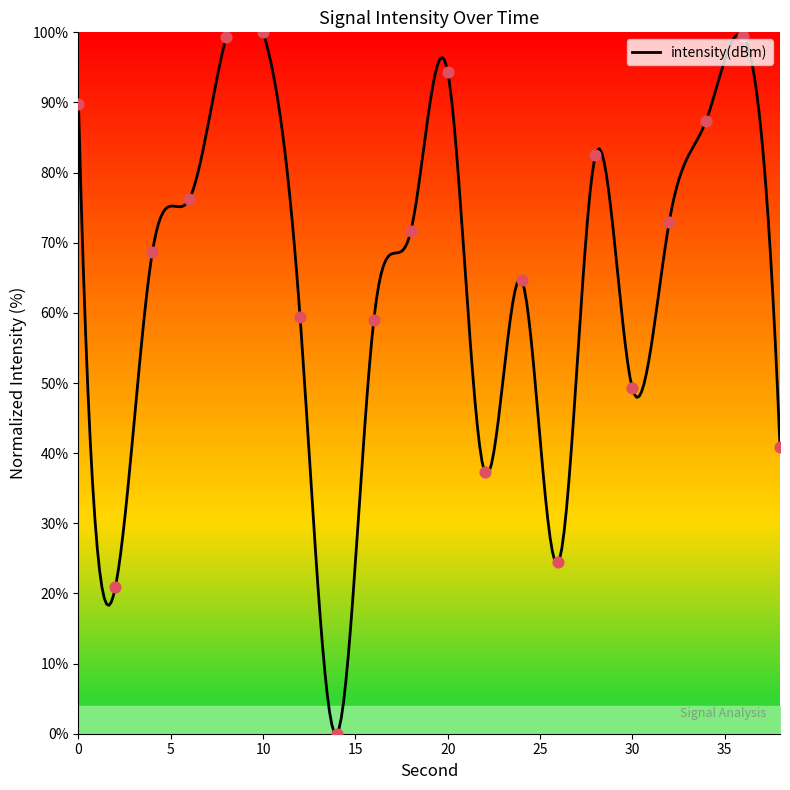

What is the ratio of the value at 36 to the value at 20?

1.1